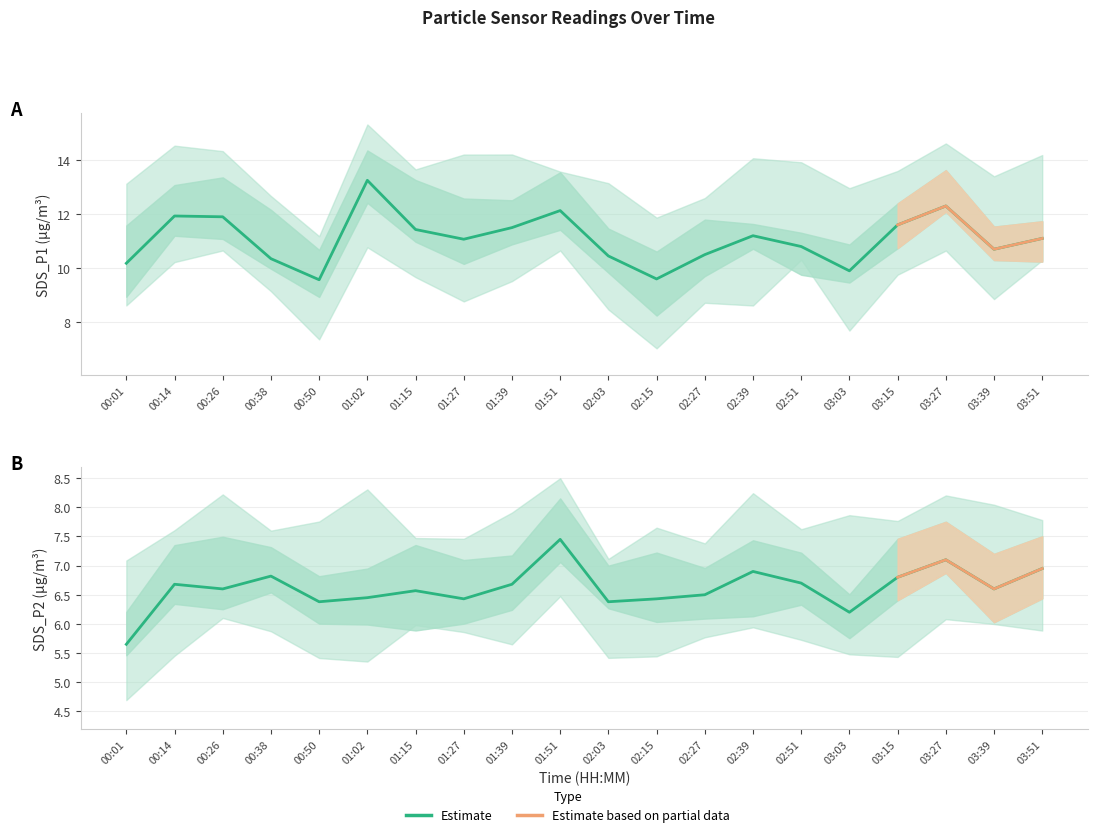

What is the maximum value for SDS_P1?

13.2